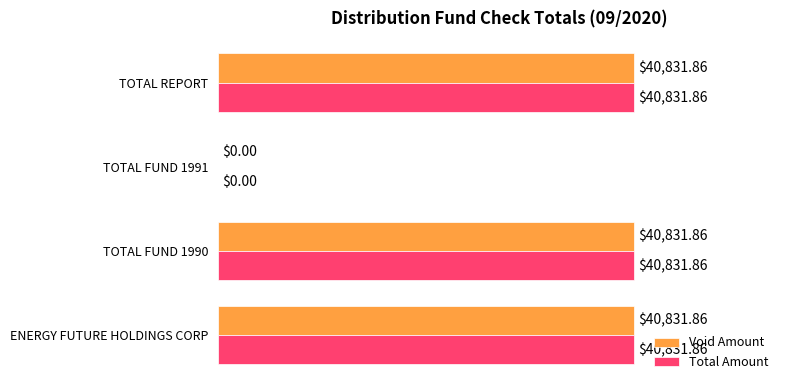

What is the total value across all series at TOTAL REPORT?

81663.7